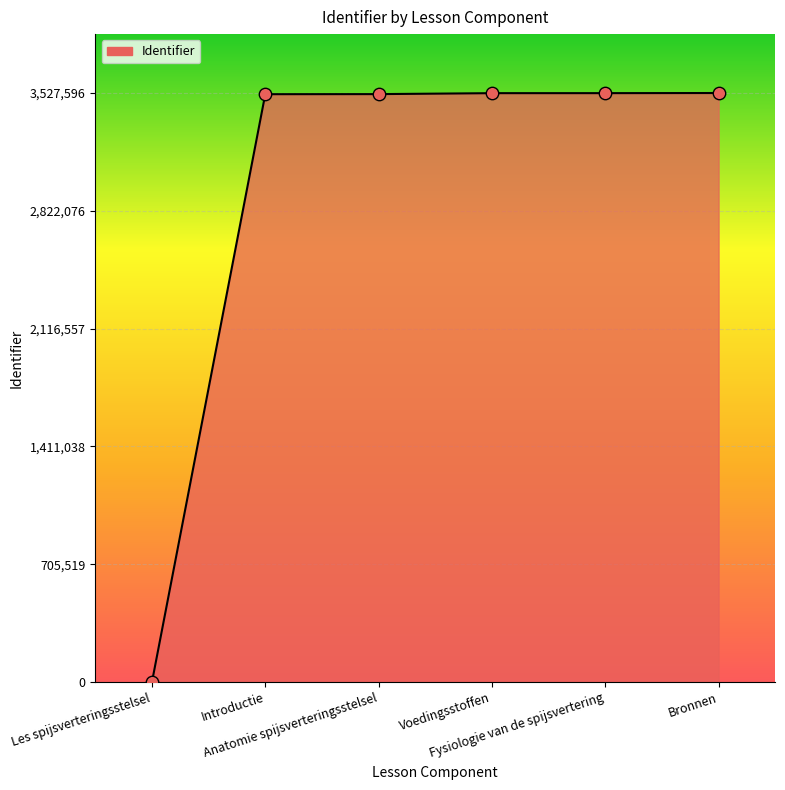

What is the change in value from Les spijsverteringsstelsel to Anatomie spijsverteringsstelsel?

+3521038